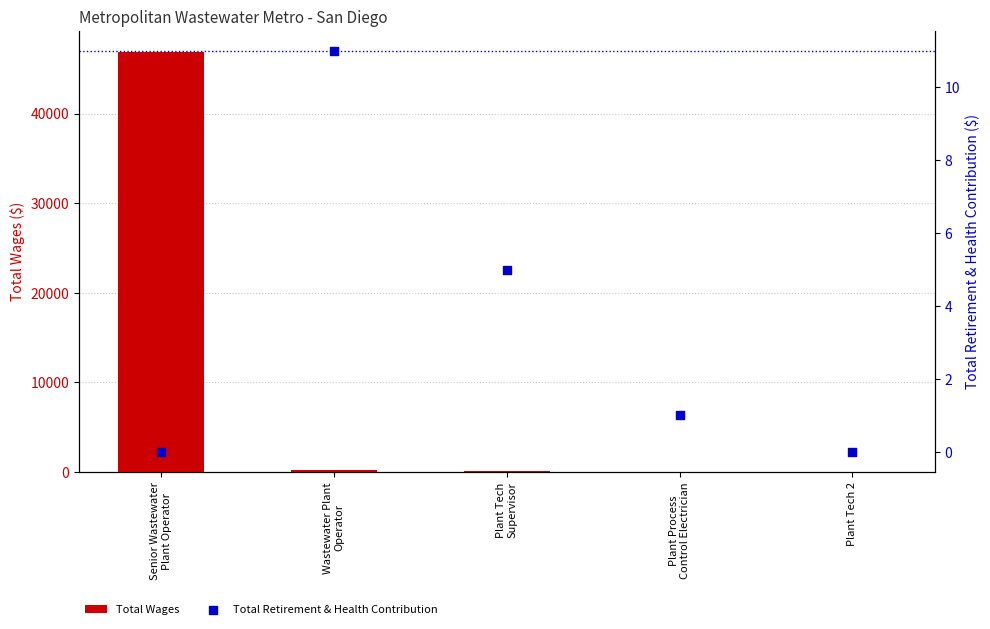

Which series contains the highest Y value?

Total Wages